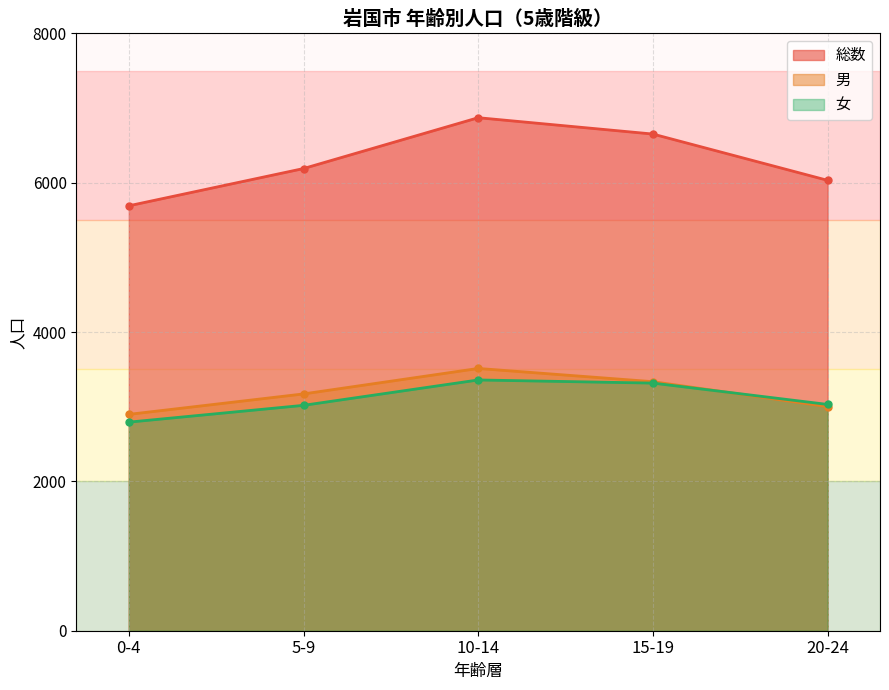

At which label is 総数 closest to 6282?

5-9